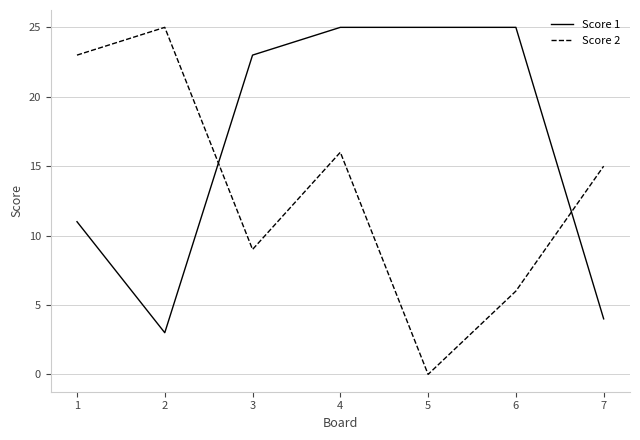

What is the total value across all series at 3?

32